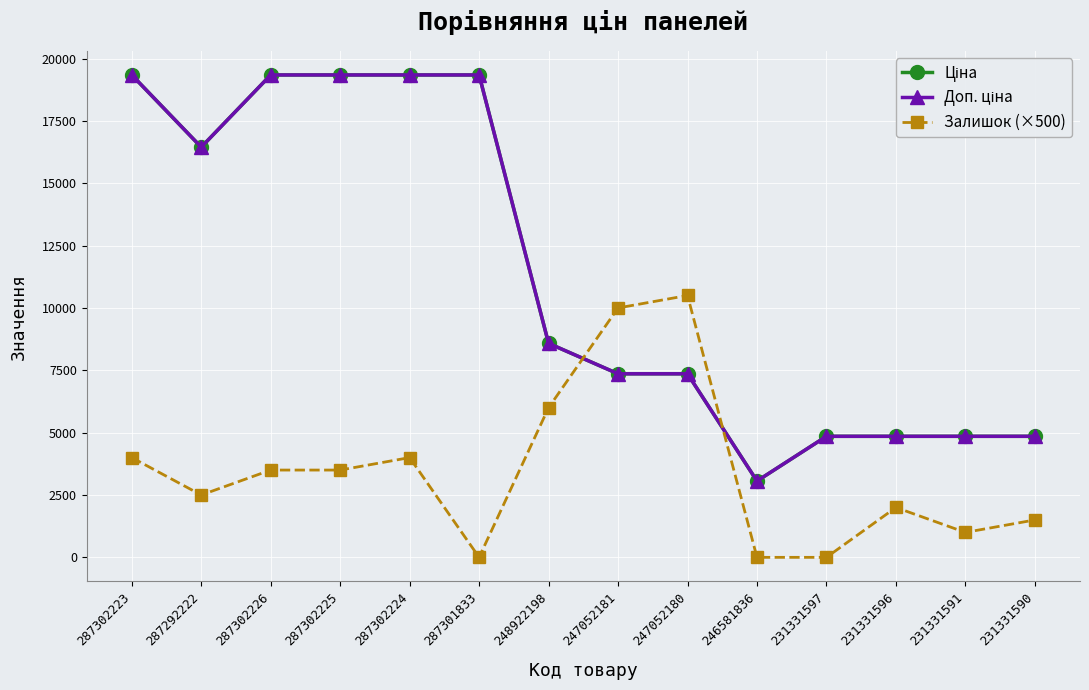

What is the maximum value shown in the chart?

19343.1